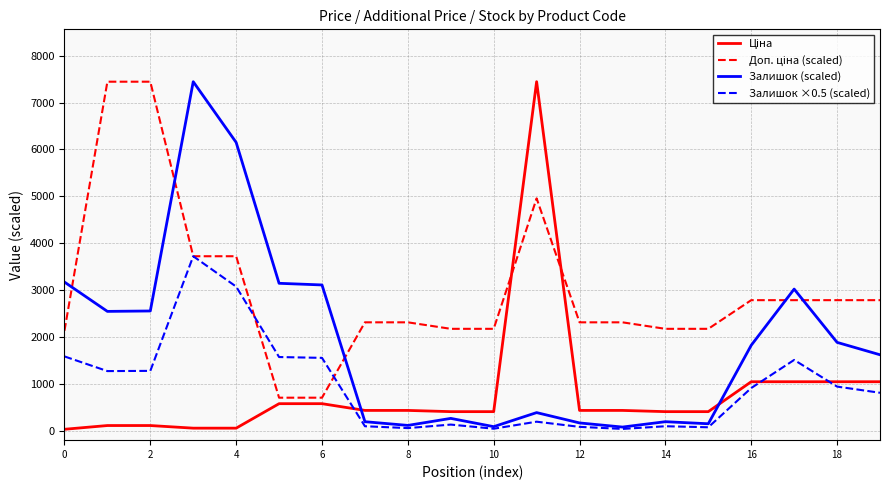

What is the lowest value of the Залишок ×0.5 (scaled) series?

39.6